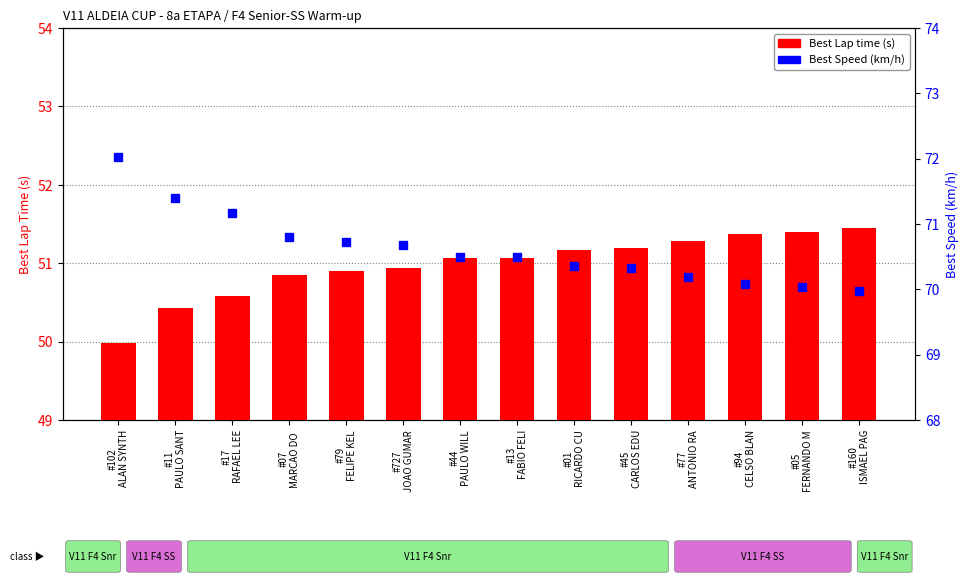

What is the maximum value for Best Speed (km/h)?

72.0